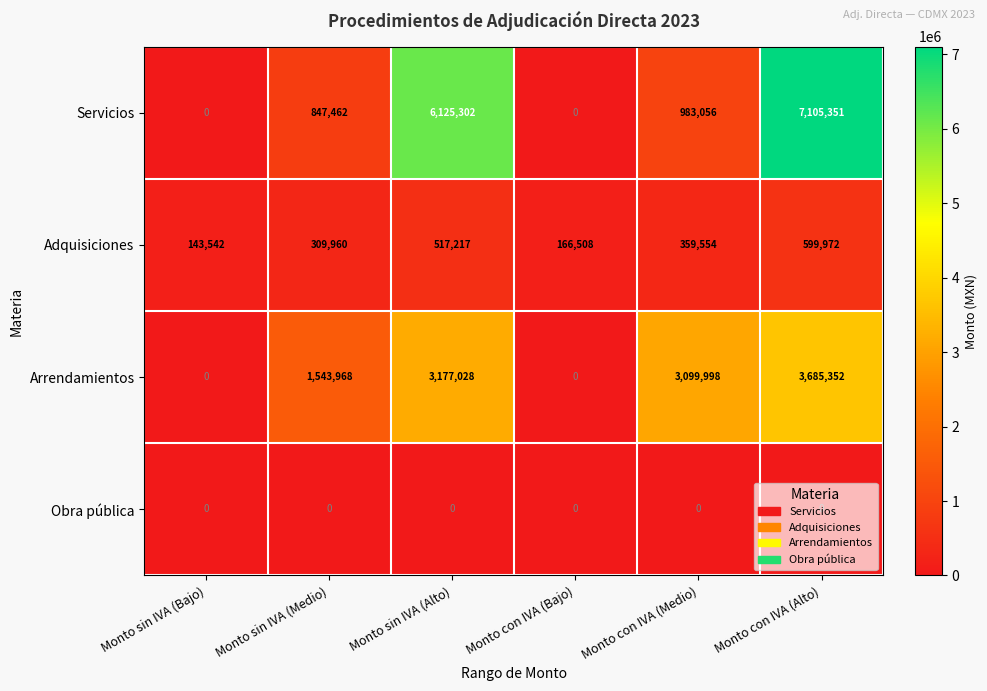

List the labels in order of Adquisiciones value, largest first.

Monto con IVA (Alto), Monto sin IVA (Alto), Monto con IVA (Medio), Monto sin IVA (Medio), Monto con IVA (Bajo), Monto sin IVA (Bajo)